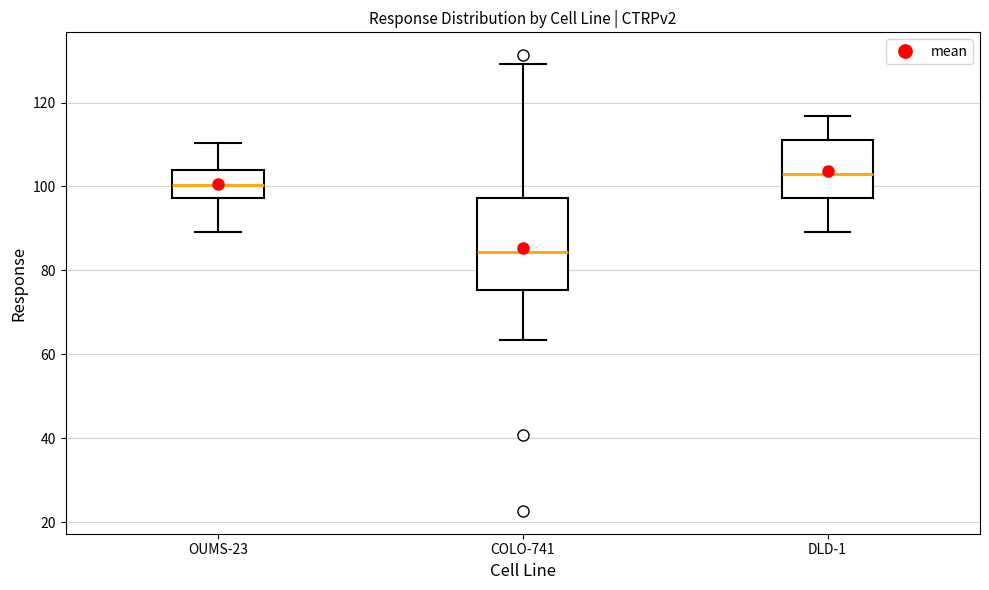

Which box has the highest median line?

DLD-1